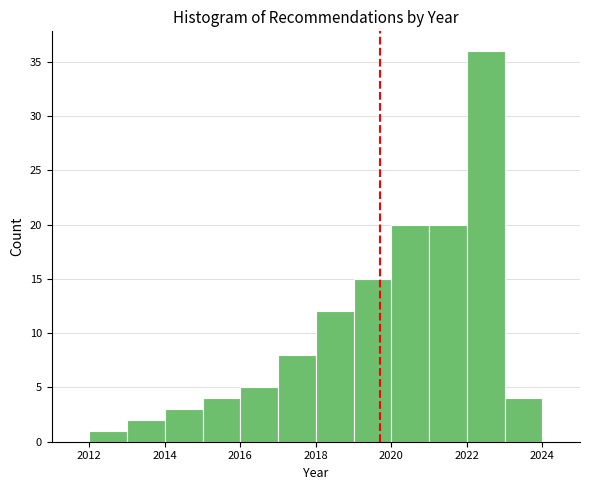

Reading left to right, list every bar in this chart as the range it spans on the x-axis followed by its height. The values are not printed on the chart, so give them approximately, as read against the axis.

2011 to 2012: 0
2012 to 2013: 1
2013 to 2014: 2
2014 to 2015: 3
2015 to 2016: 4
2016 to 2017: 5
2017 to 2018: 8
2018 to 2019: 12
2019 to 2020: 15
2020 to 2021: 20
2021 to 2022: 20
2022 to 2023: 36
2023 to 2024: 4